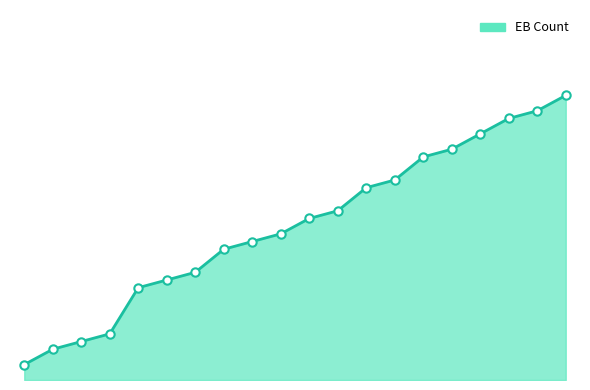

Rank the categories by value from highest to lowest.

37, 35, 34, 32, 30, 29, 26, 25, 22, 21, 19, 18, 17, 14, 13, 12, 6, 5, 4, 2